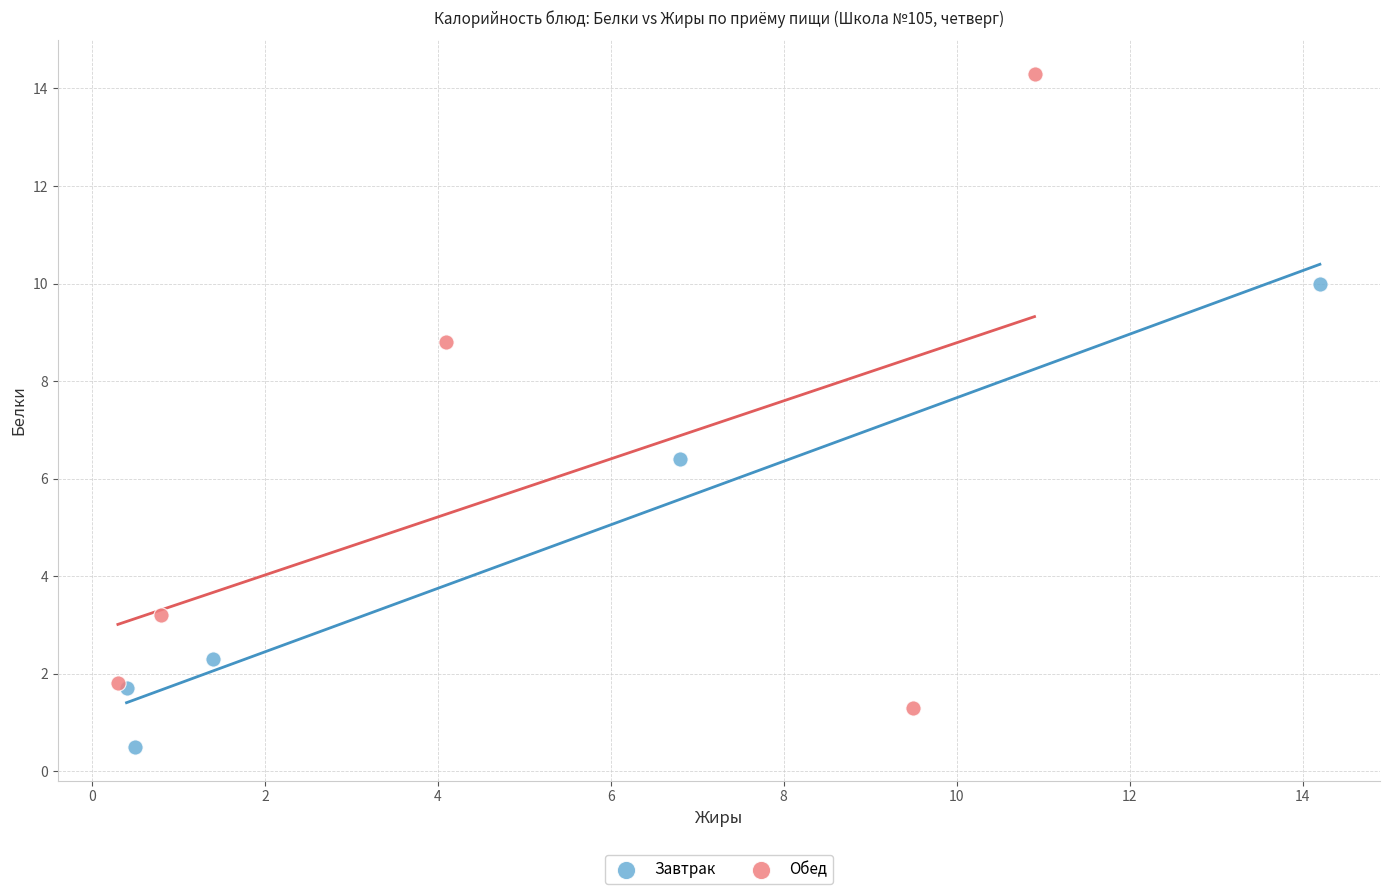

Which series contains the lowest Y value?

Завтрак